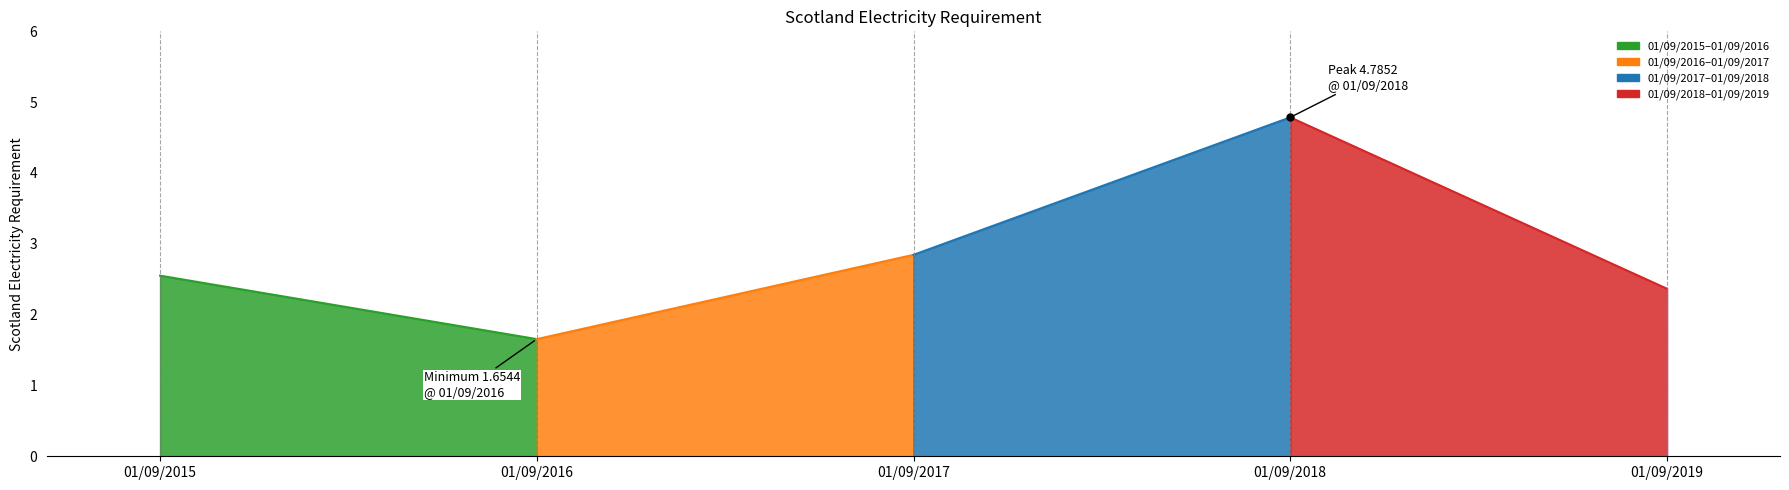

Is it true that the value at 01/09/2018 is 6.7?

False